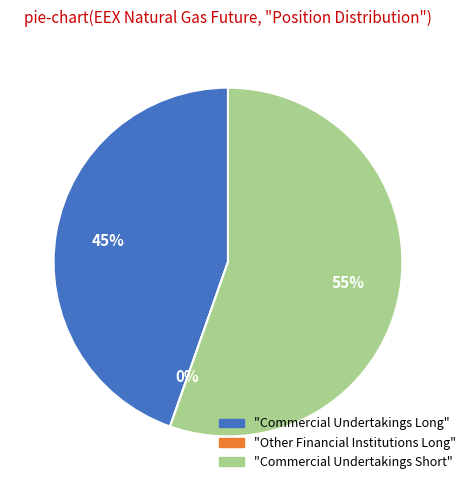

Approximately how many times larger is the value at Commercial Undertakings Long compared to Commercial Undertakings Short?

0.8